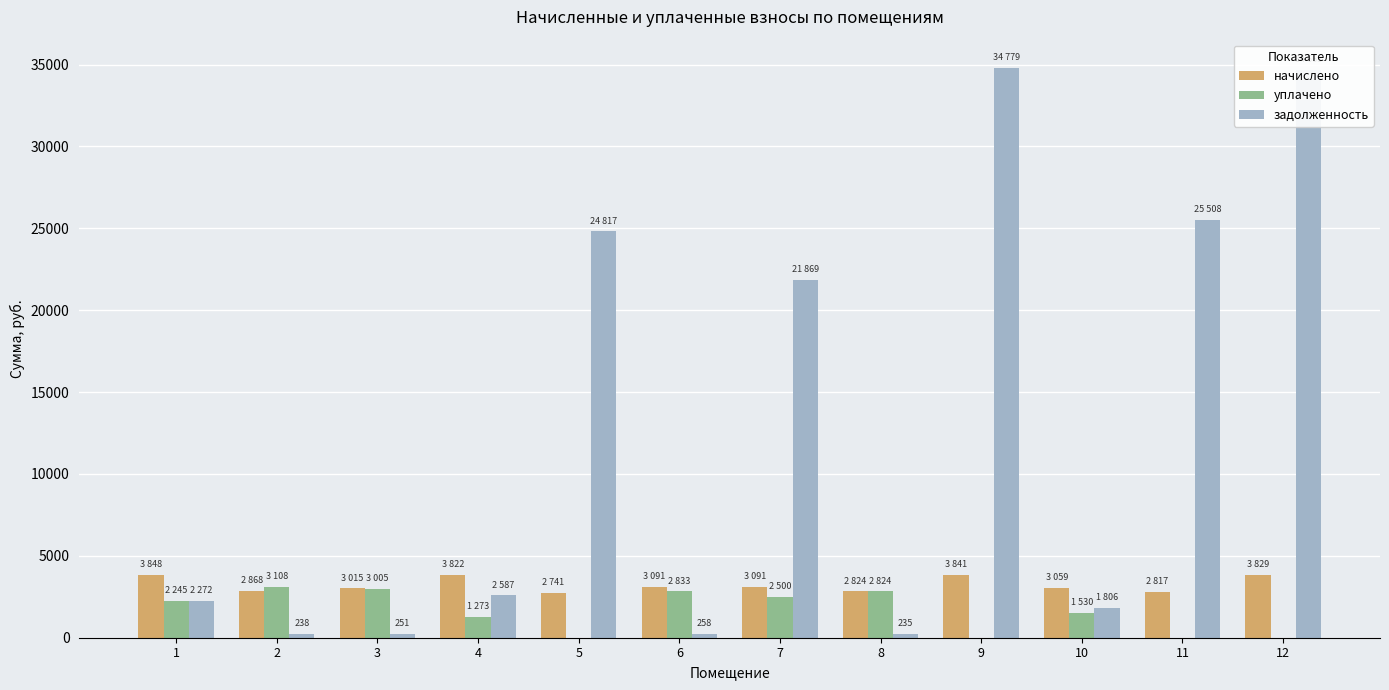

What is the maximum value shown in the chart?

34778.6